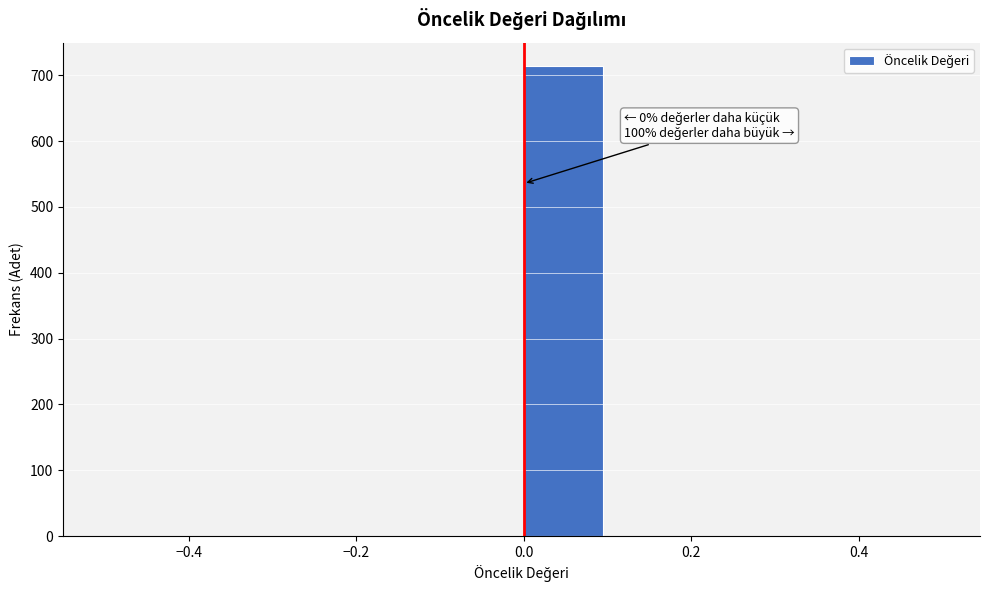

Over which range of the x-axis is the bar tallest?

0.0 to 0.1